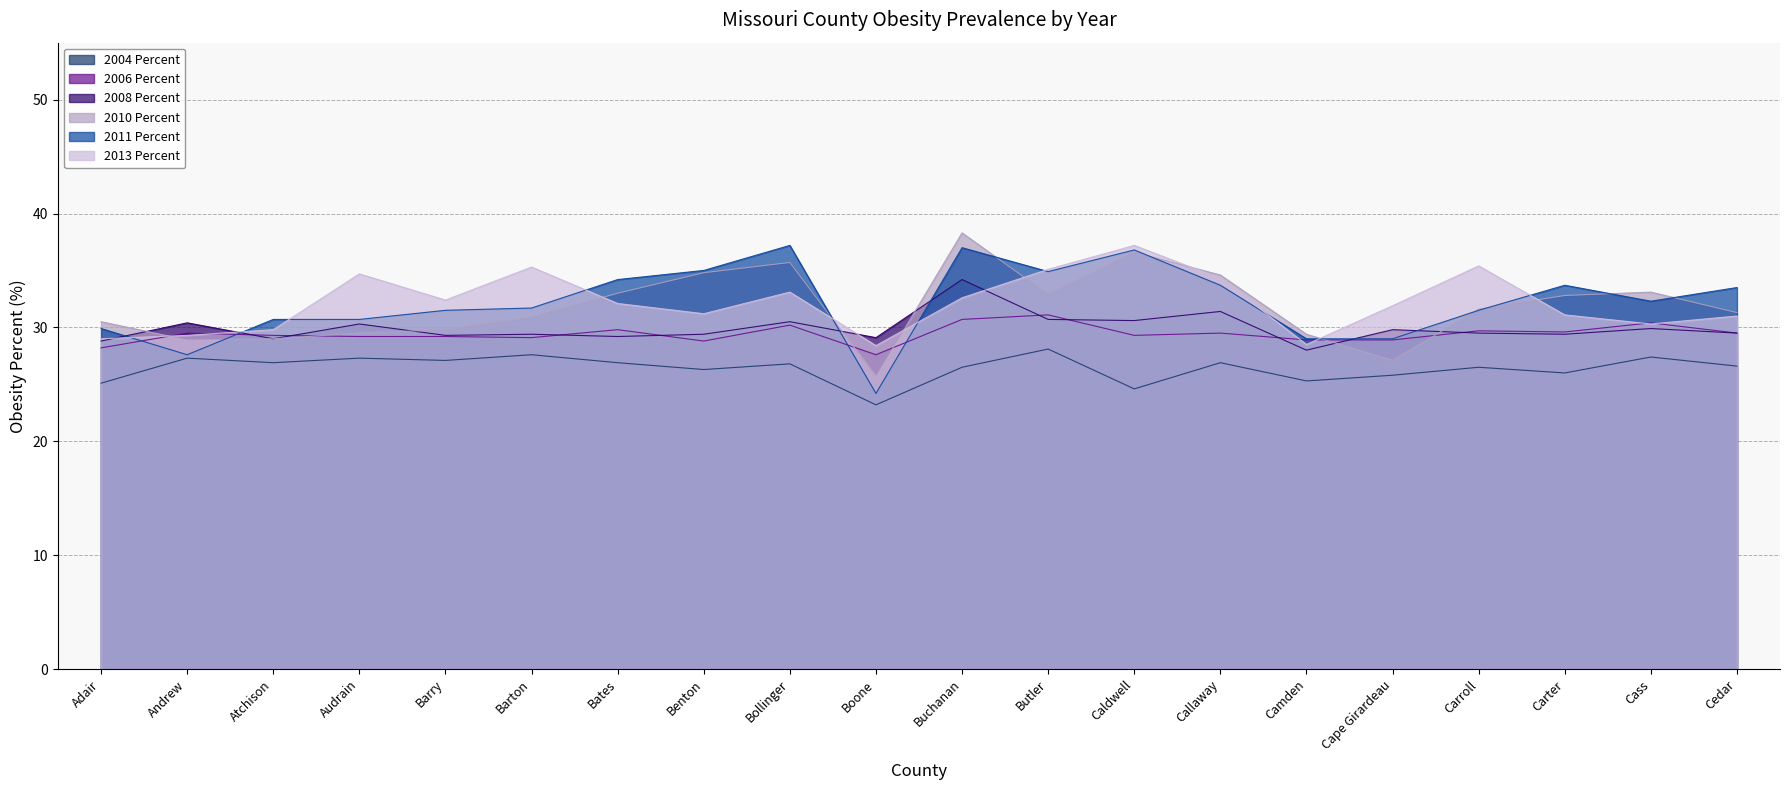

Reading left to right, extract all data points from this chart.

2004 Percent: 25.1	27.3	26.9	27.3	27.1	27.6	26.9	26.3	26.8	23.2	26.5	28.1	24.6	26.9	25.3	25.8	26.5	26.0	27.4	26.6
2006 Percent: 28.2	29.5	29.3	29.2	29.2	29.1	29.8	28.8	30.2	27.6	30.7	31.1	29.3	29.5	28.9	28.9	29.7	29.6	30.4	29.5
2008 Percent: 28.8	30.4	29.0	30.3	29.3	29.4	29.2	29.4	30.5	29.1	34.2	30.7	30.6	31.4	28.0	29.8	29.5	29.4	29.9	29.5
2010 Percent: 30.5	28.9	29.0	29.5	29.8	30.9	33.0	34.8	35.7	25.7	38.3	32.9	36.6	34.6	29.4	27.1	31.6	32.8	33.1	31.3
2011 Percent: 29.9	27.6	30.7	30.7	31.5	31.7	34.2	35.0	37.2	24.2	37.0	34.9	36.8	33.7	29.0	29.0	31.5	33.7	32.3	33.5
2013 Percent: 29.0	29.3	29.8	34.7	32.4	35.3	32.1	31.2	33.1	28.4	32.6	35.1	37.2	34.3	28.5	31.9	35.4	31.1	30.3	31.0